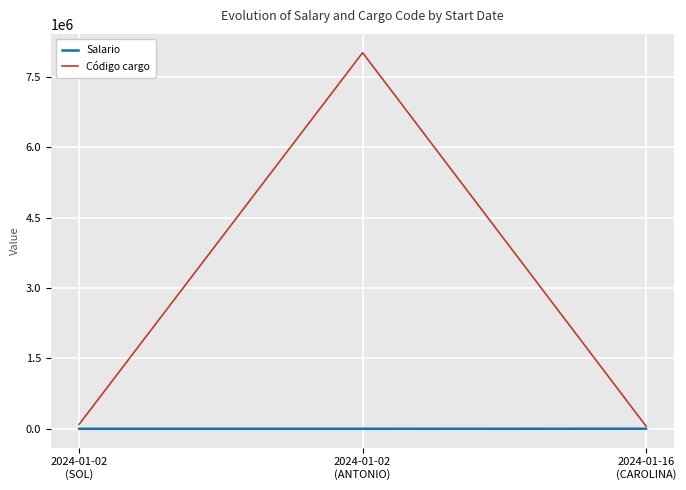

How many lines are shown in the chart?

2